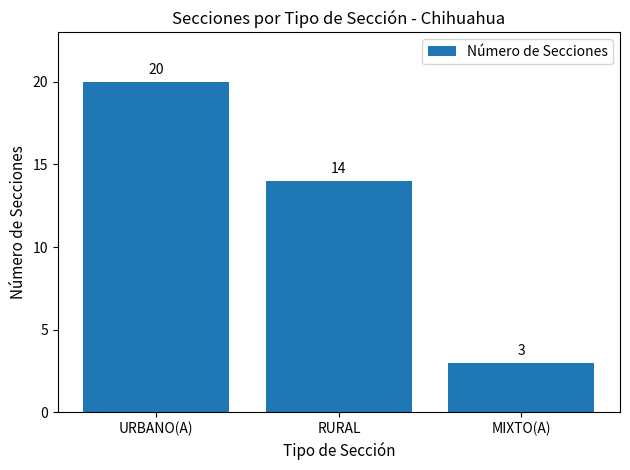

The chart shows a value of 14 at RURAL. True or false?

True